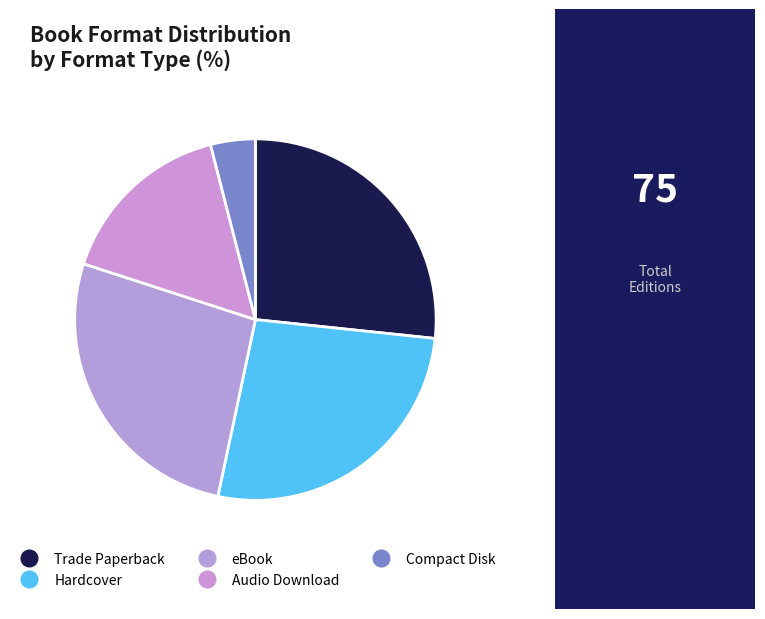

True or false: eBook accounts for 20% of the total.

False